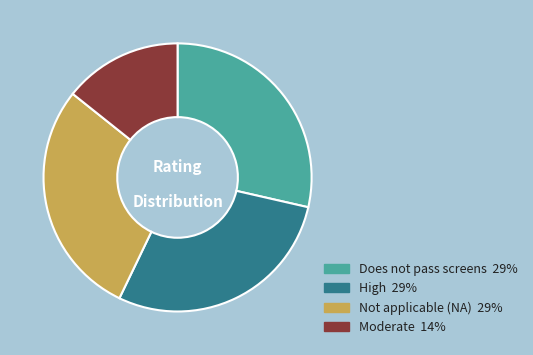

Does any single category account for the majority?

No